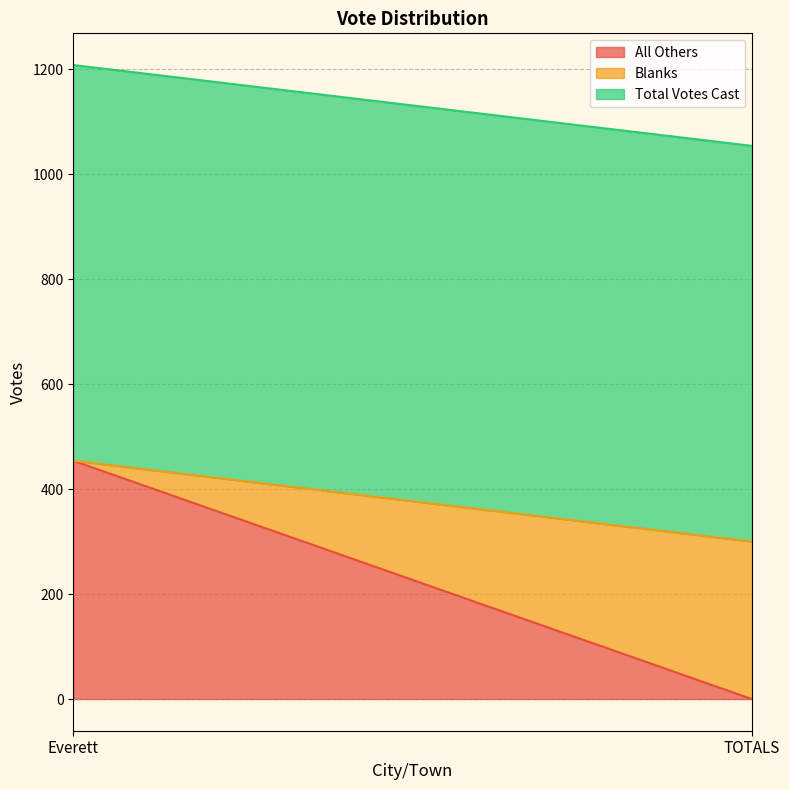

At which label does Total Votes Cast reach its peak?

Everett